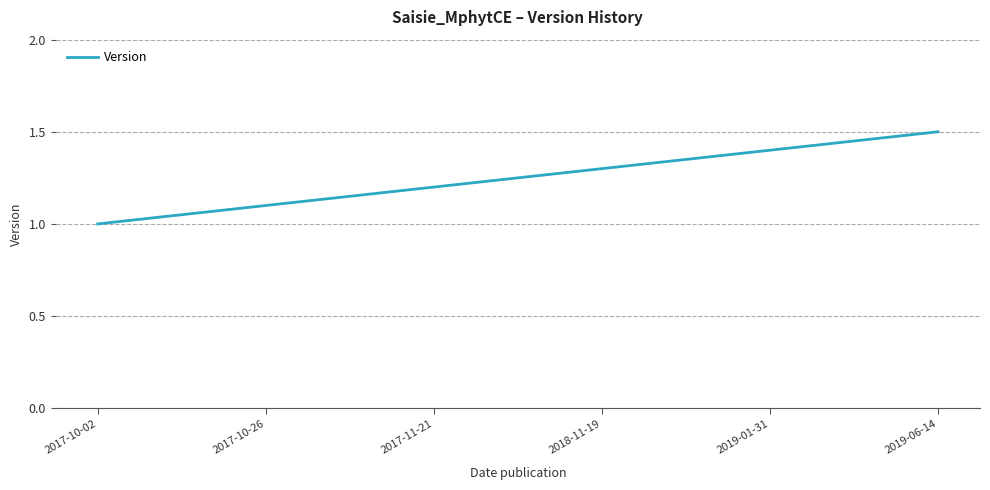

Reading right to left, what are all the values shown in this chart?

2019-06-14=1.5	2019-01-31=1.4	2018-11-19=1.3	2017-11-21=1.2	2017-10-26=1.1	2017-10-02=1.0